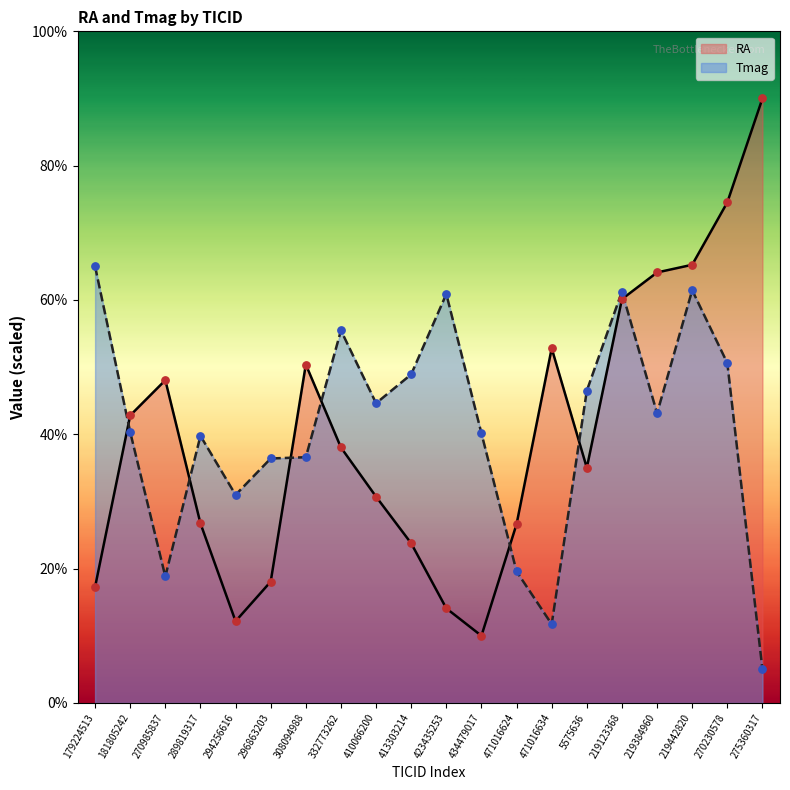

At which category is the sum across all series the highest?

219442820